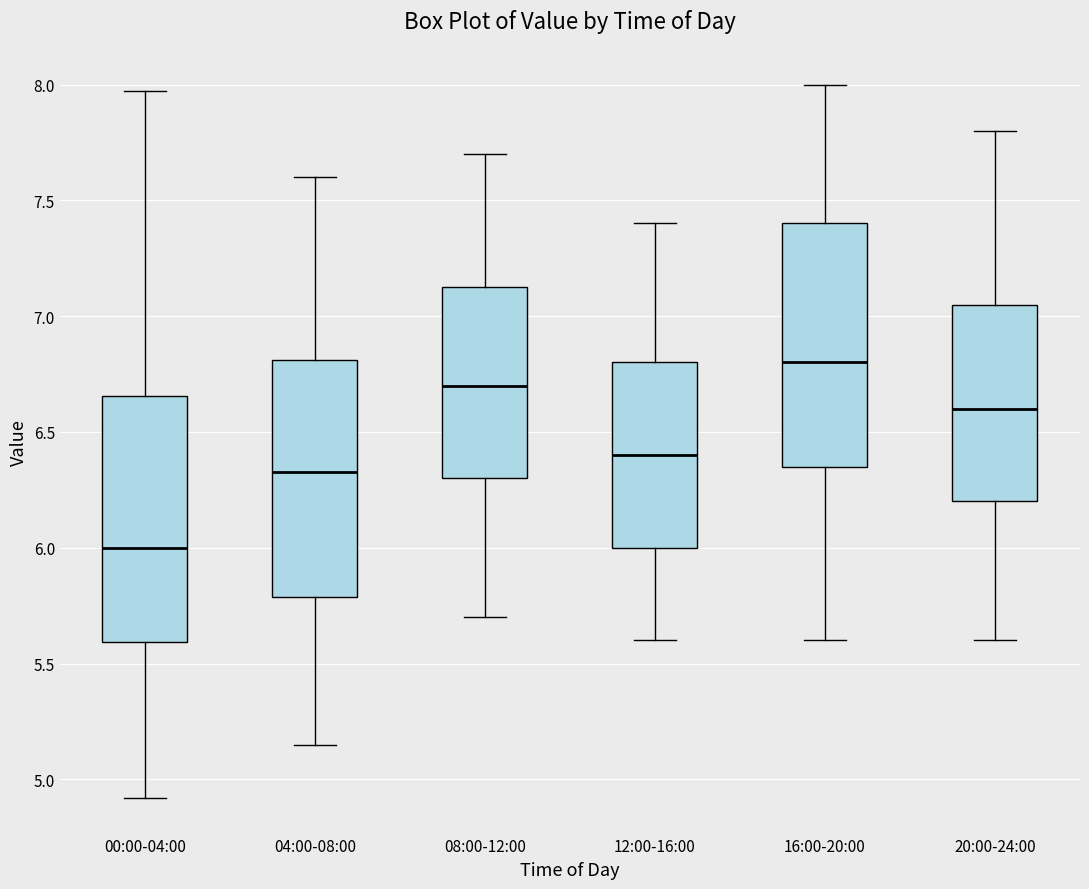

Reading left to right, transcribe this box plot: for each box, give where its median line is, the range the box spans, and where its two whiskers end, as read against the y-axis. The values are not printed on the chart, so give them approximately, as read against the axis.

00:00-04:00: median 6.00, box 5.60 to 6.65, whiskers 4.90 to 7.95
04:00-08:00: median 6.35, box 5.80 to 6.80, whiskers 5.15 to 7.60
08:00-12:00: median 6.70, box 6.30 to 7.15, whiskers 5.70 to 7.70
12:00-16:00: median 6.40, box 6.00 to 6.80, whiskers 5.60 to 7.40
16:00-20:00: median 6.80, box 6.35 to 7.40, whiskers 5.60 to 8.00
20:00-24:00: median 6.60, box 6.20 to 7.05, whiskers 5.60 to 7.80